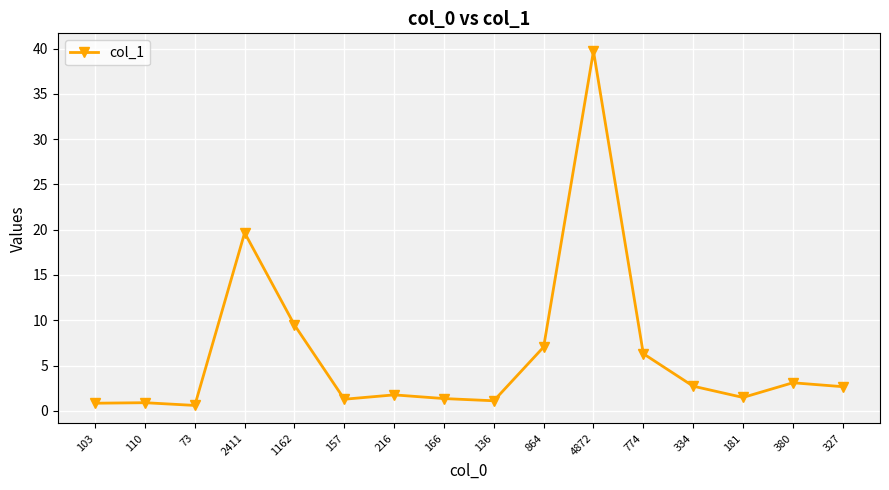

What is the label of the 2nd point from the right?

380